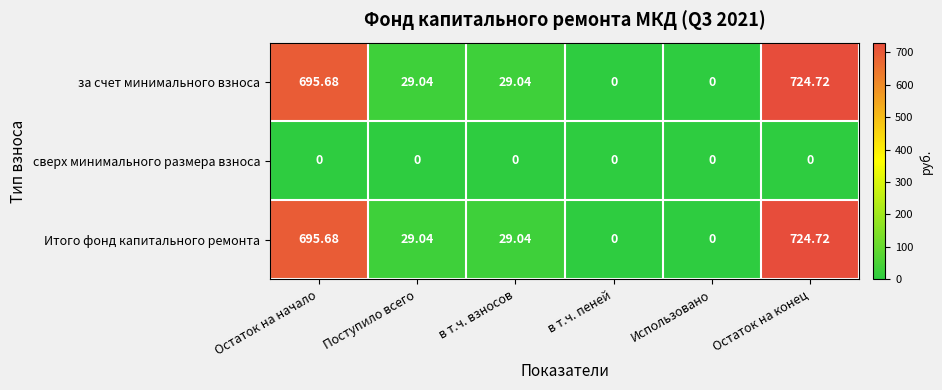

At which category is the sum across all series the highest?

Остаток на конец